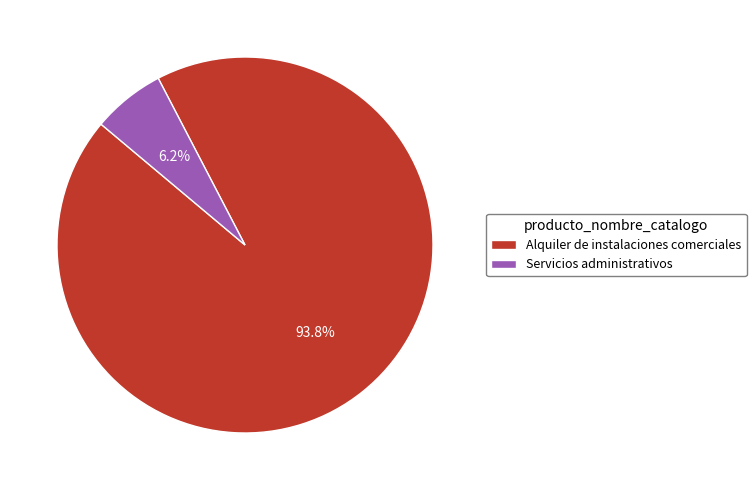

To the nearest percent, what percentage of the pie is Servicios administrativos?

6%